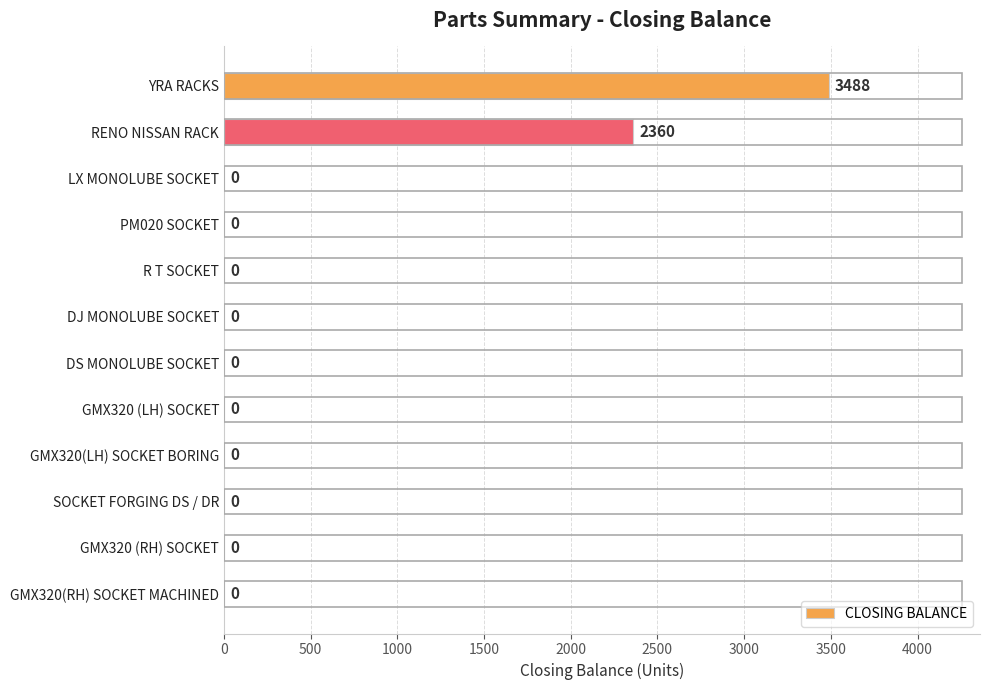

What is the sum of all values?

5848